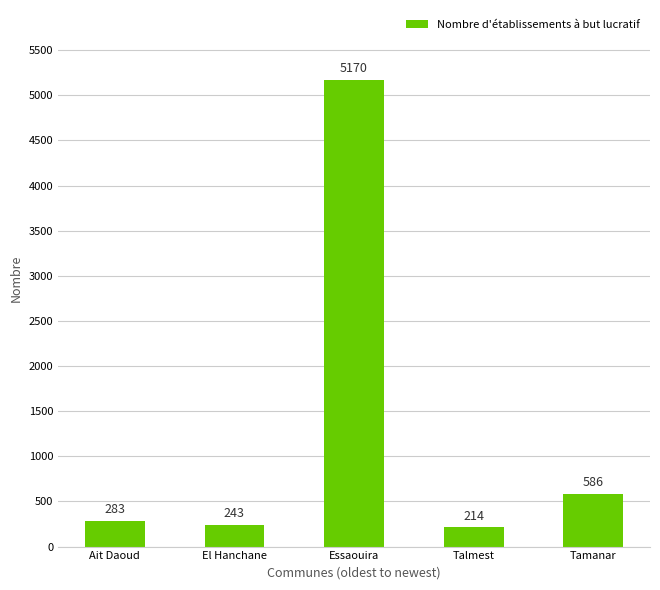

What is the greatest value displayed?

5170